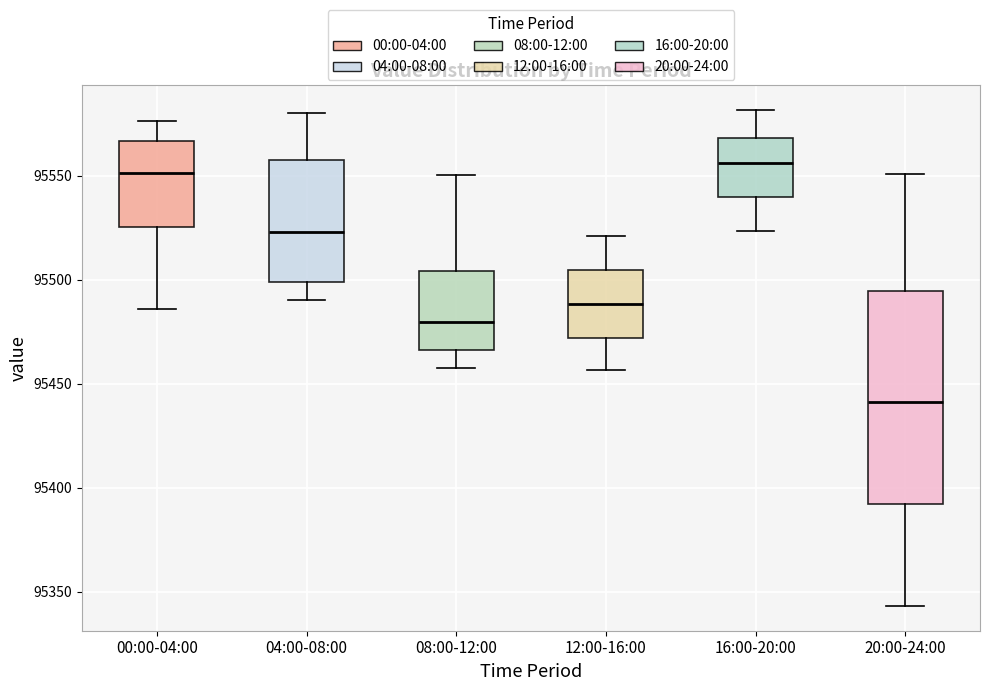

Reading left to right, transcribe this box plot: for each box, give where its median line is, the range the box spans, and where its two whiskers end, as read against the y-axis. The values are not printed on the chart, so give them approximately, as read against the axis.

00:00-04:00: median 95550, box 95525 to 95565, whiskers 95485 to 95575
04:00-08:00: median 95525, box 95500 to 95560, whiskers 95490 to 95580
08:00-12:00: median 95480, box 95465 to 95505, whiskers 95460 to 95550
12:00-16:00: median 95490, box 95470 to 95505, whiskers 95455 to 95520
16:00-20:00: median 95555, box 95540 to 95570, whiskers 95525 to 95580
20:00-24:00: median 95440, box 95390 to 95495, whiskers 95345 to 95550